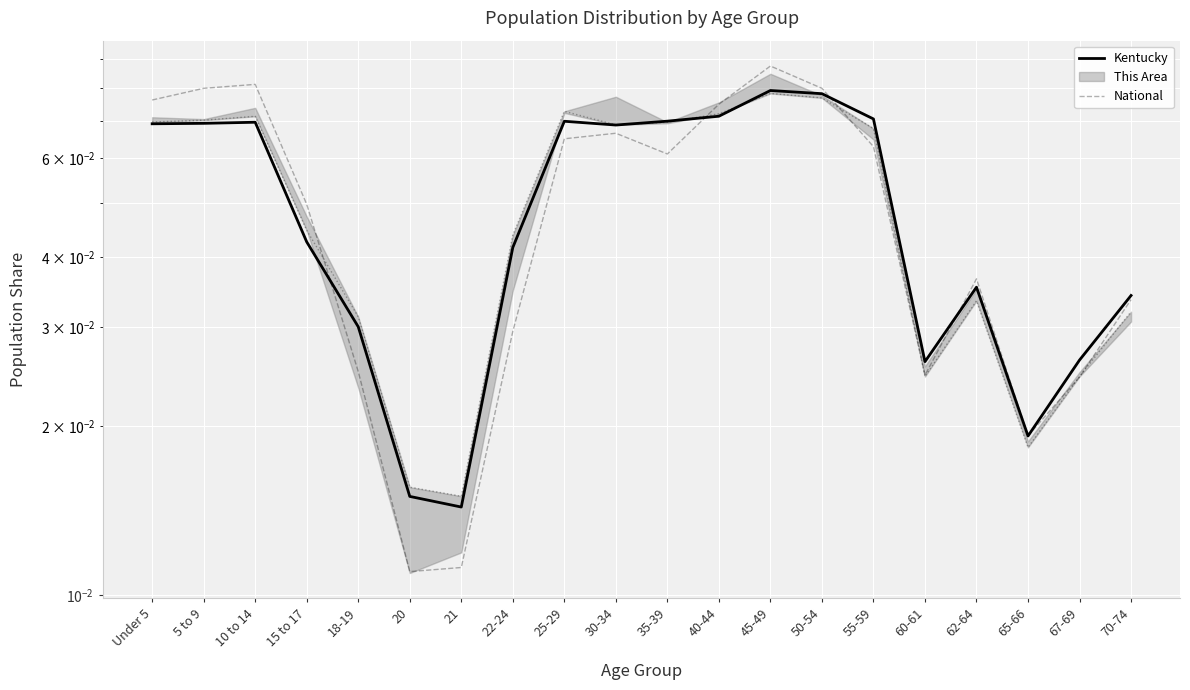

What is the value of the This Area point at the 10th from the left?

0.1